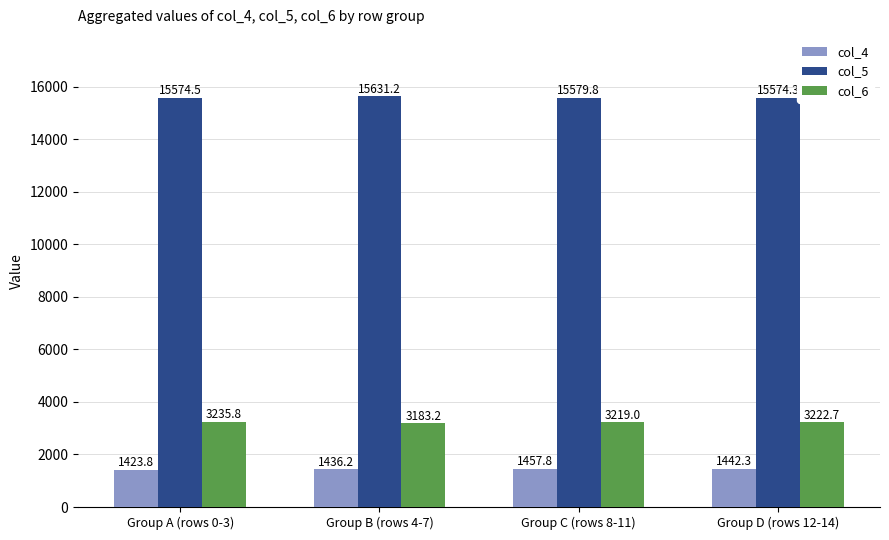

How many groups of bars are there?

4